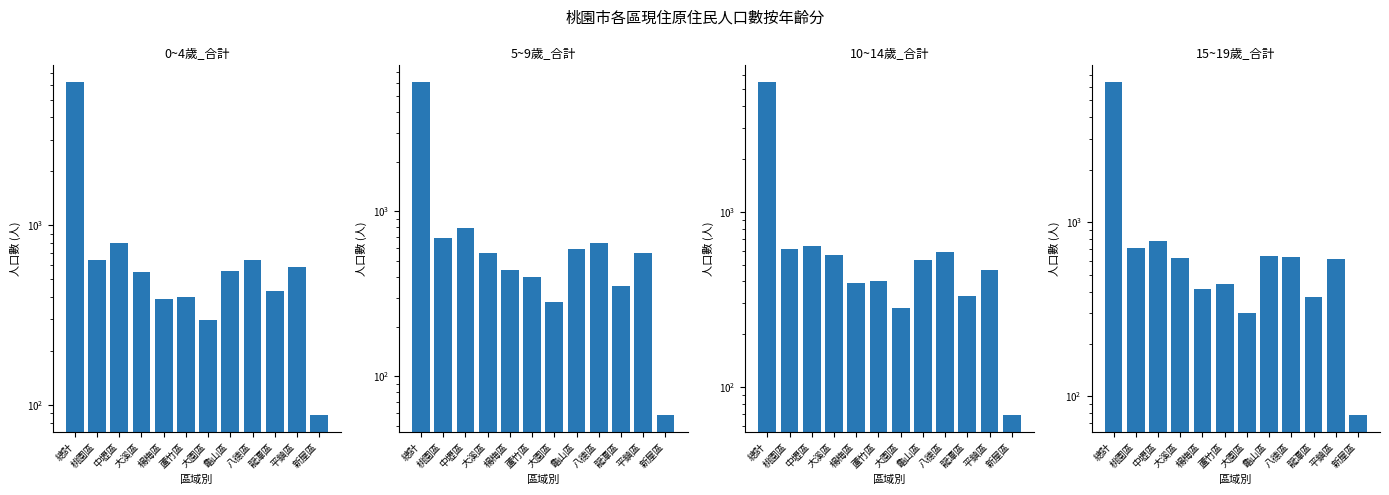

Reading left to right, extract all data points from this chart.

0~4歲_合計: 總計=6266	桃園區=640	中壢區=796	大溪區=552	楊梅區=387	蘆竹區=402	大園區=297	龜山區=555	八德區=644	龍潭區=432	平鎮區=585	新屋區=88
5~9歲_合計: 總計=6093	桃園區=692	中壢區=794	大溪區=562	楊梅區=440	蘆竹區=397	大園區=281	龜山區=593	八德區=639	龍潭區=351	平鎮區=561	新屋區=58
10~14歲_合計: 總計=5508	桃園區=610	中壢區=640	大溪區=567	楊梅區=393	蘆竹區=400	大園區=284	龜山區=529	八德區=593	龍潭區=332	平鎮區=468	新屋區=69
15~19歲_合計: 總計=6386	桃園區=712	中壢區=777	大溪區=620	楊梅區=411	蘆竹區=441	大園區=302	龜山區=637	八德區=634	龍潭區=371	平鎮區=613	新屋區=78